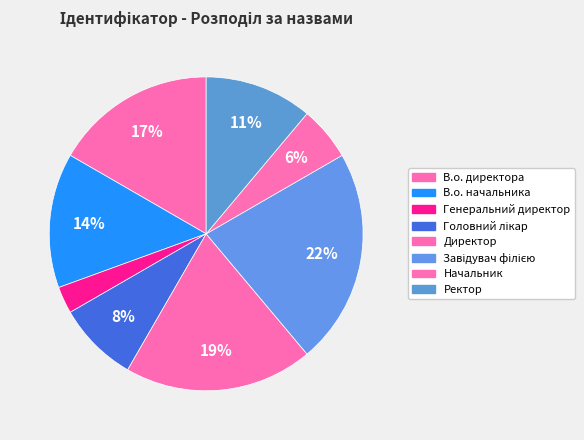

Count the number of slices in the pie.

8